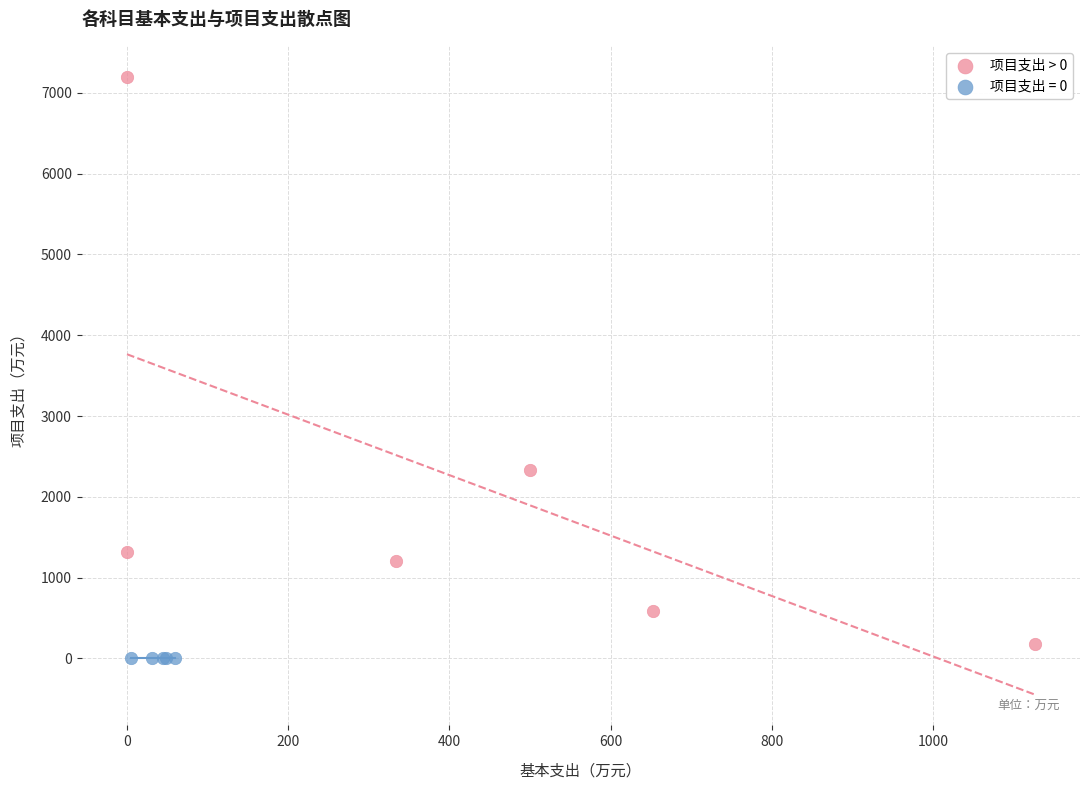

Which series reaches the maximum Y coordinate?

项目支出 > 0